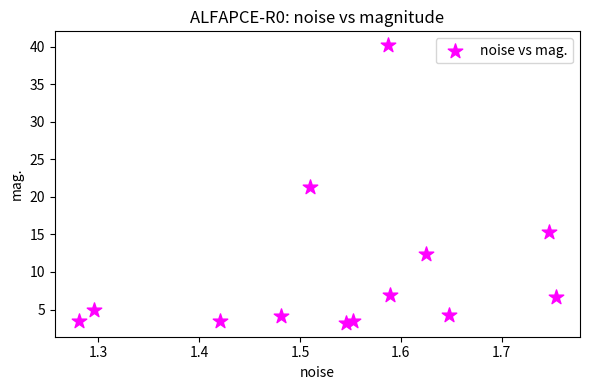

What is the range of X values (max minus min)?

0.5